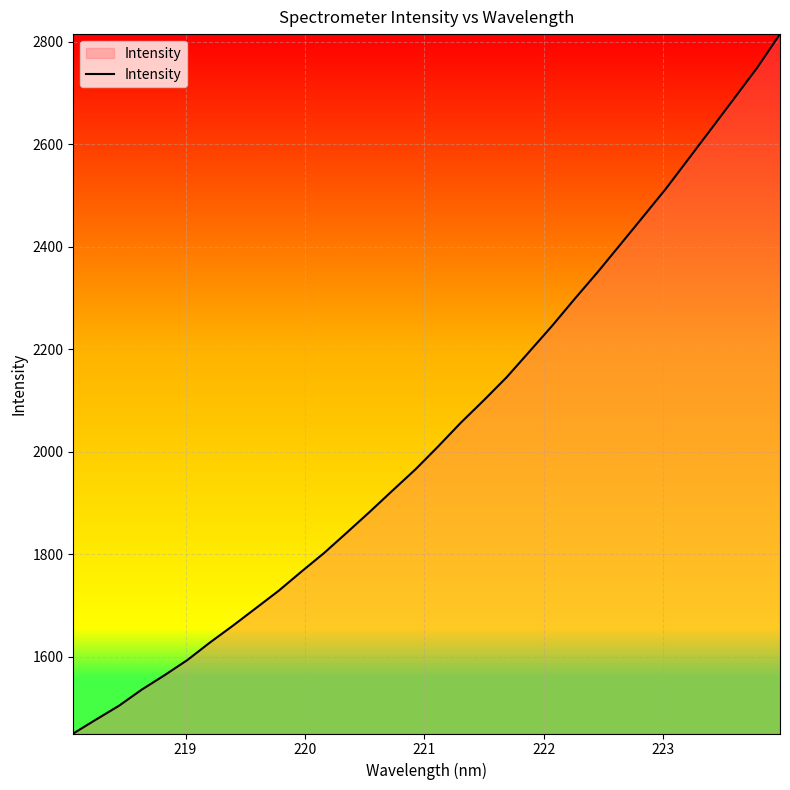

What is the difference between the maximum and minimum values?

1365.7